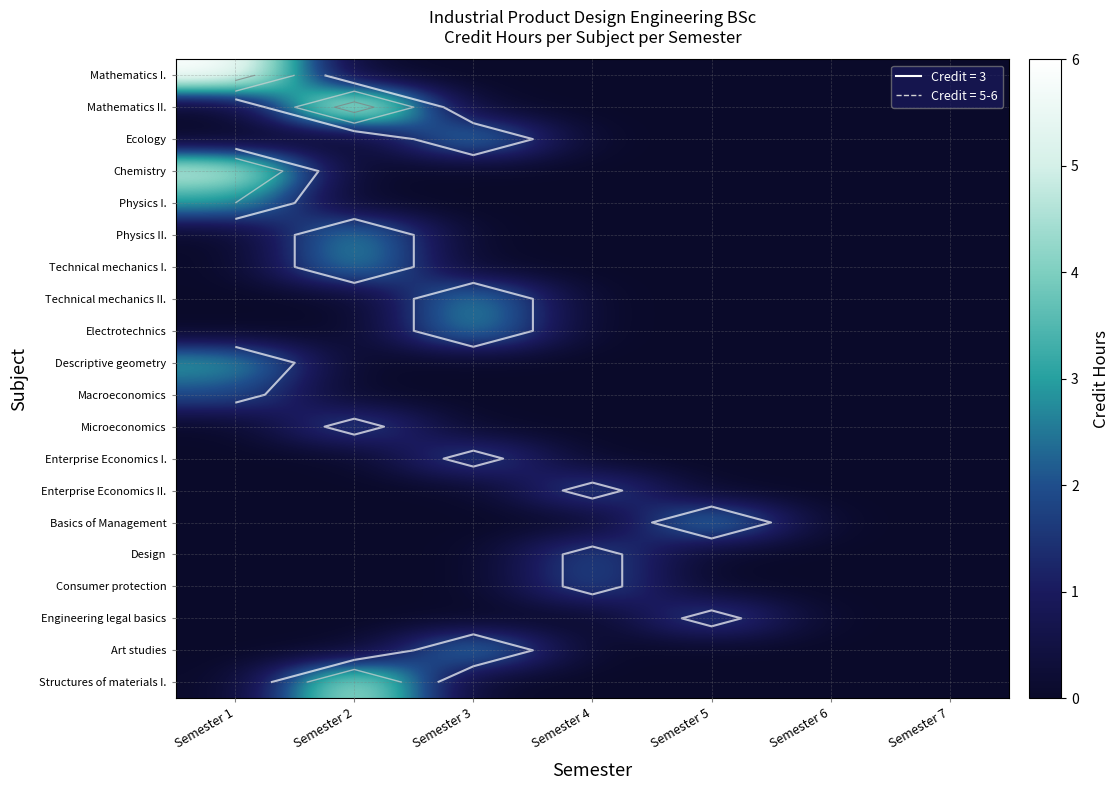

Is the value of Art studies at Semester 7 greater than the value of Physics II. at Semester 1?

No